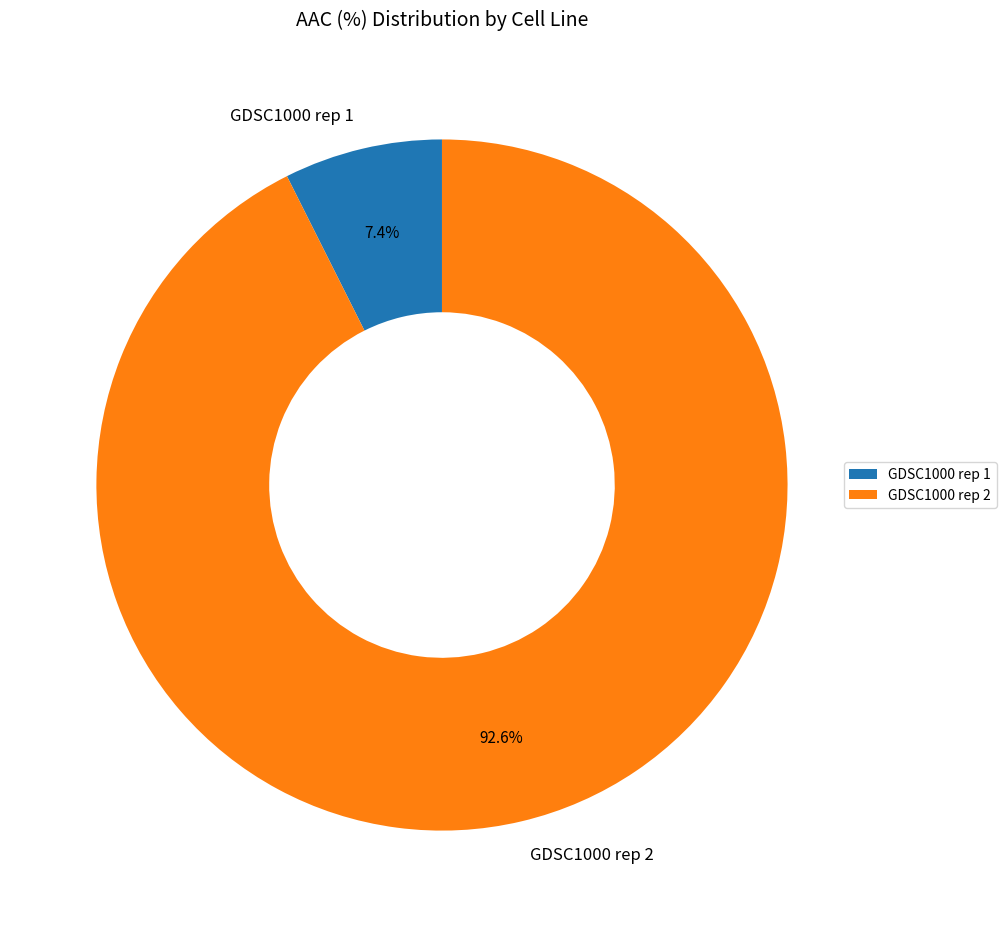

Is it true that GDSC1000 rep 1 is 13% of the pie?

False